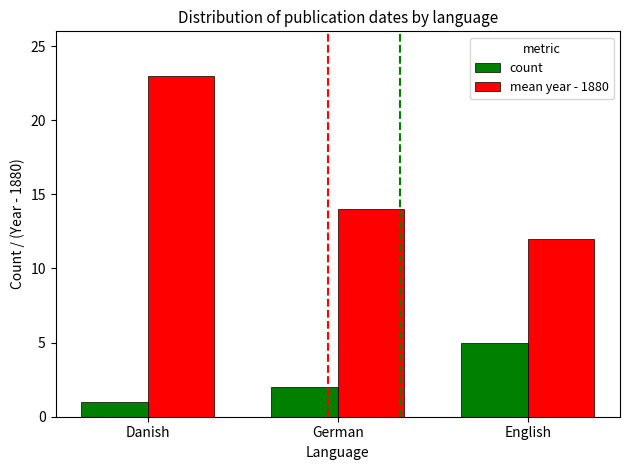

What is the spread (max minus min) of values at English?

7